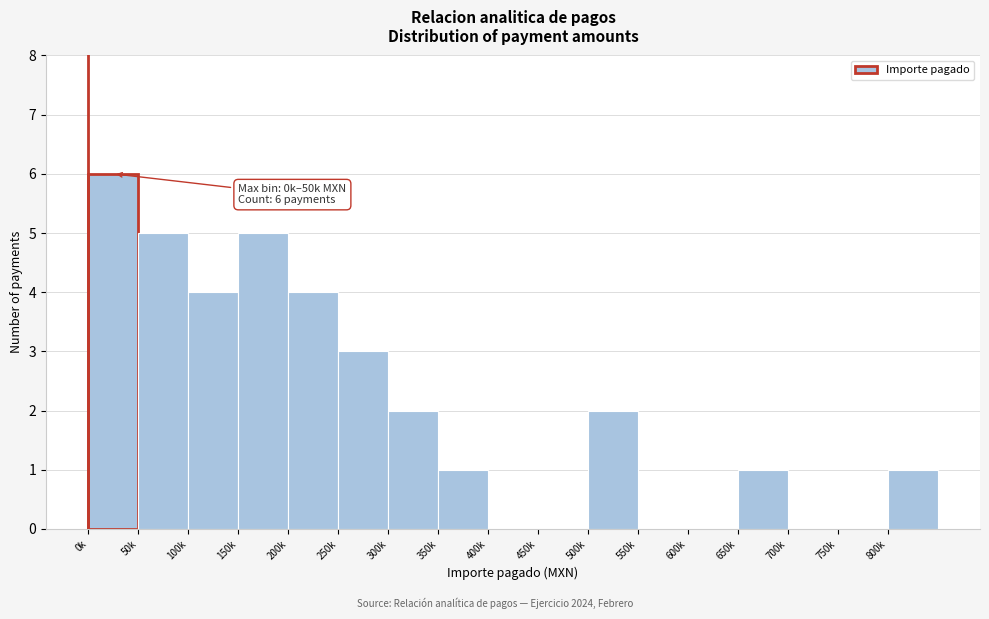

Reading left to right, list all the values displayed in this chart.

0k=6	50k=5	100k=4	150k=5	200k=4	250k=3	300k=2	350k=1	400k=0	450k=0	500k=2	550k=0	600k=0	650k=1	700k=0	750k=0	800k=1